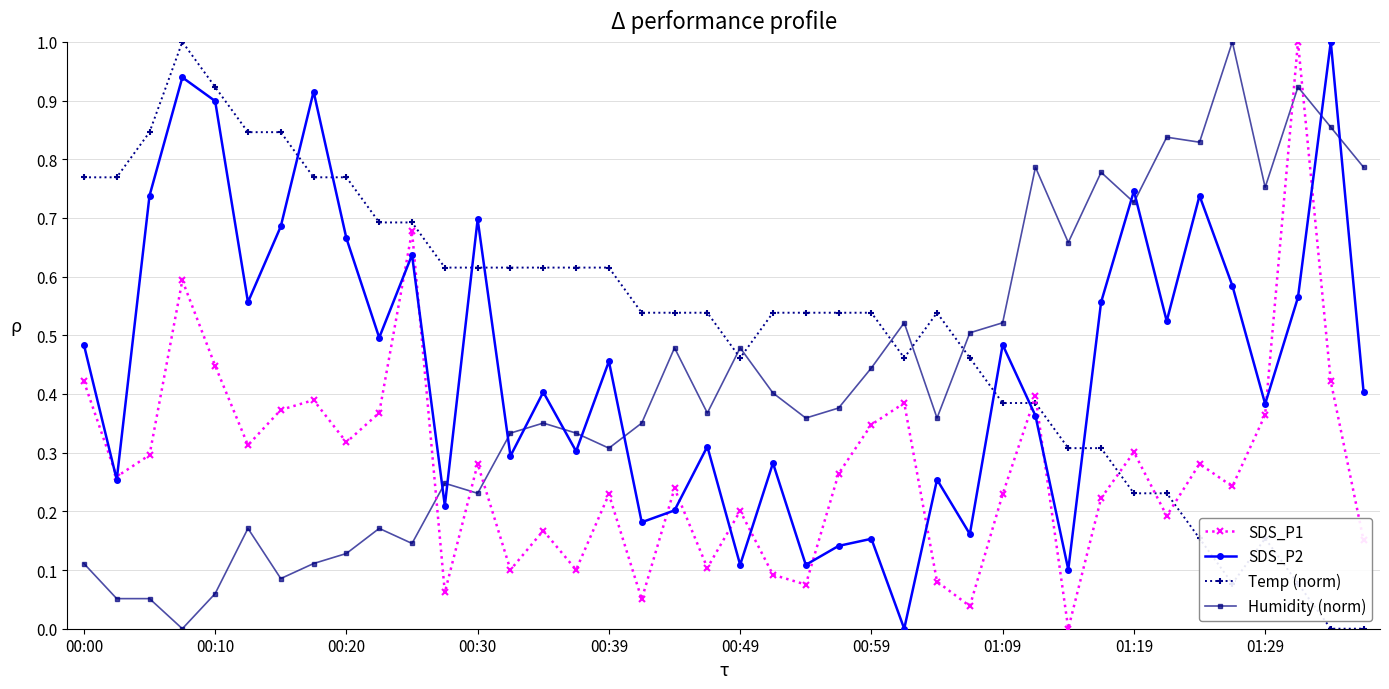

How many lines are shown in the chart?

4